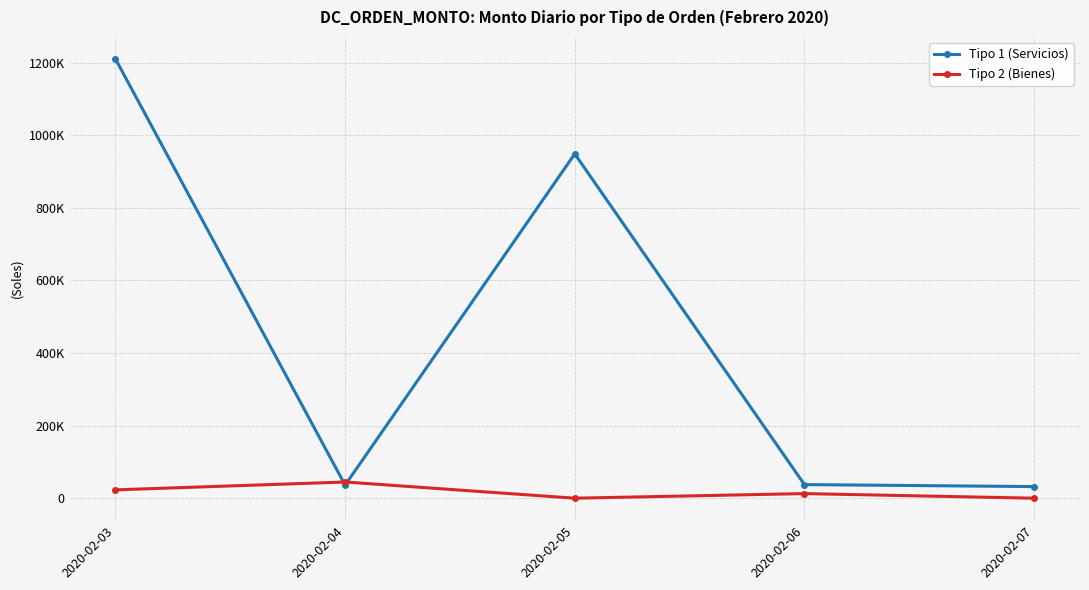

What is the value of the Tipo 1 (Servicios) point at the 1st from the left?

1210505.5